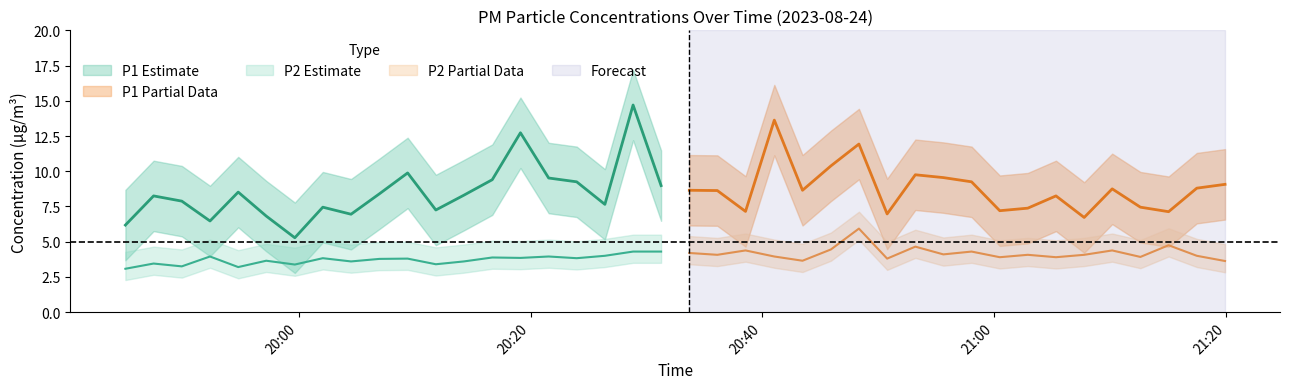

Reading right to left, transcribe all the data shown in this chart.

P1: 39=9.1	38=8.8	37=7.1	36=7.5	35=8.8	34=6.7	33=8.2	32=7.4	31=7.2	30=9.2	29=9.6	28=9.8	27=7.0	26=11.9	25=10.4	24=8.7	23=13.6	22=7.2	21=8.6	20=8.7	19=9.0	18=14.7	17=7.7	16=9.2	15=9.5	14=12.7	13=9.4	12=8.3	11=7.2	10=9.9	9=8.4	8=7.0	7=7.5	6=5.3	5=6.8	4=8.5	3=6.5	2=7.9	1=8.2	0=6.2
P2: 39=3.6	38=4.0	37=4.8	36=3.9	35=4.4	34=4.1	33=3.9	32=4.1	31=3.9	30=4.3	29=4.1	28=4.7	27=3.8	26=5.9	25=4.5	24=3.6	23=4.0	22=4.4	21=4.1	20=4.2	19=4.3	18=4.3	17=4.0	16=3.8	15=4.0	14=3.9	13=3.9	12=3.6	11=3.4	10=3.8	9=3.8	8=3.6	7=3.8	6=3.4	5=3.6	4=3.2	3=4.0	2=3.2	1=3.5	0=3.1